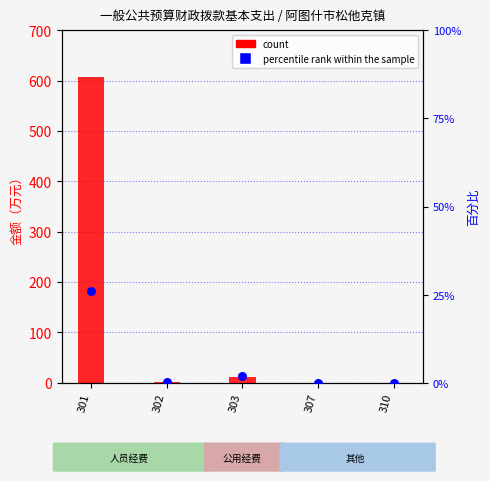

What are all the series names shown in the legend?

count, percentile rank within the sample